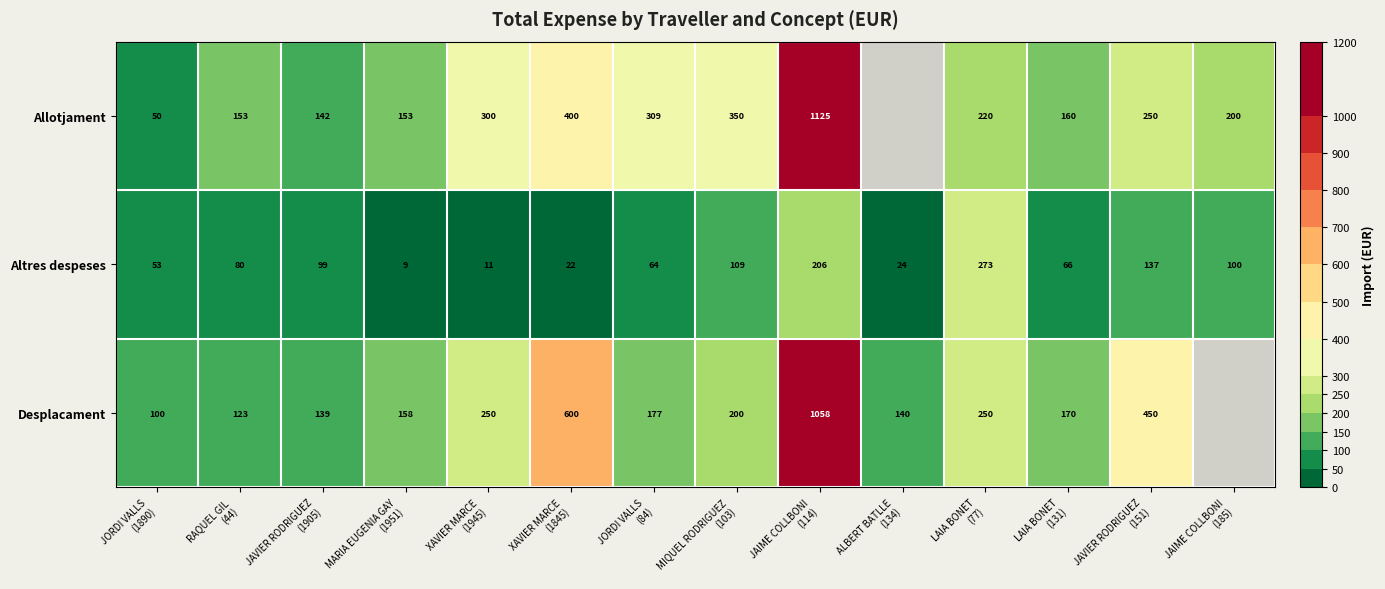

Which category has the lowest value across all series?

MARIA EUGENIA GAY
(1951)